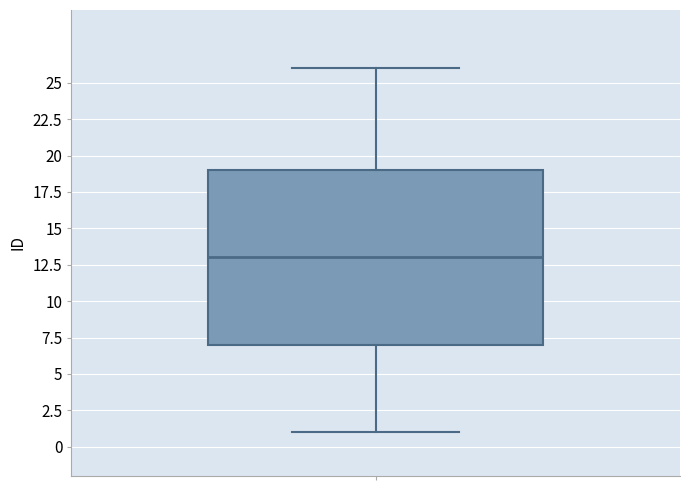

Transcribe this box plot: give where the median line is, the range the box spans, and where the two whiskers end, as read against the y-axis. The values are not printed on the chart, so give them approximately, as read against the axis.

median 13, box 7 to 19, whiskers 1 to 26